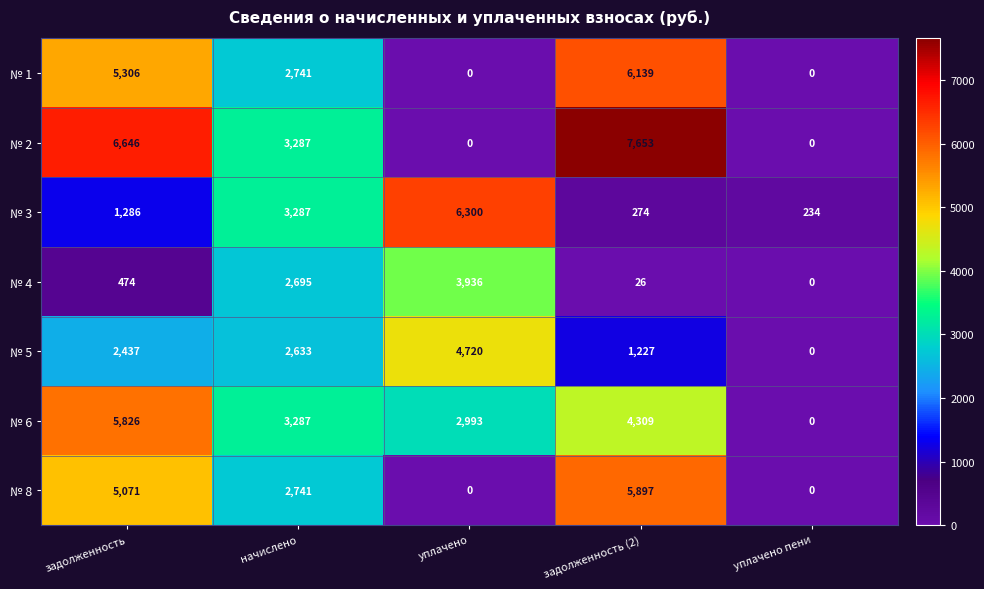

Where is № 2 nearest to the value 3826?

начислено